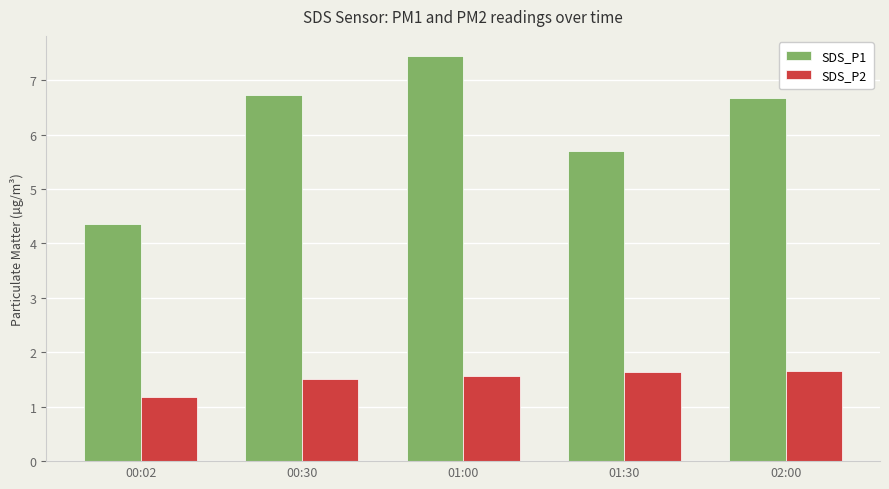

What is the value of the SDS_P1 bar at the 4th from the left?

5.7